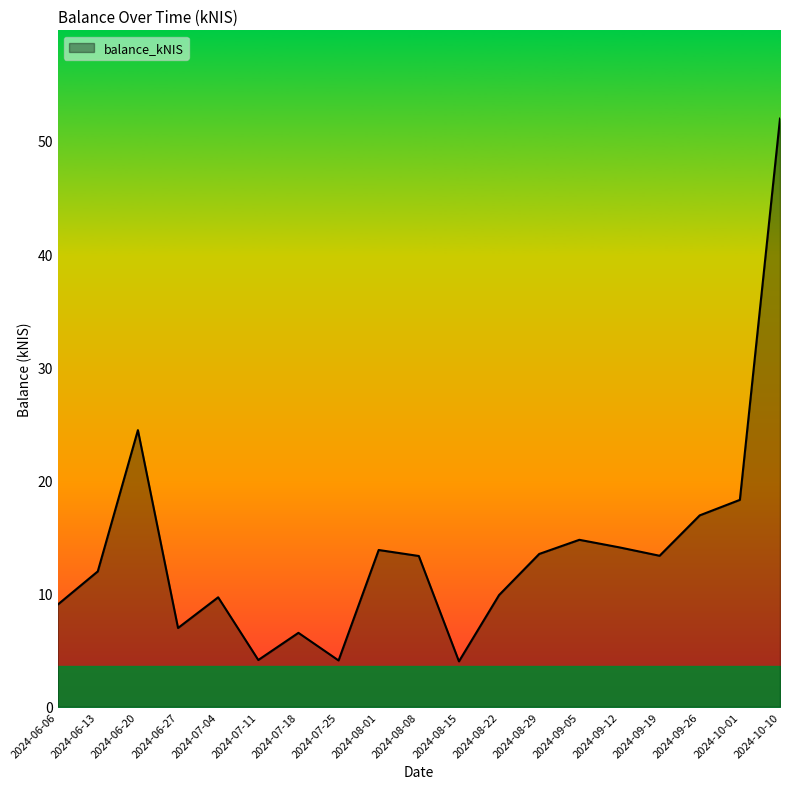

Which label corresponds to the largest value in the chart?

2024-10-10